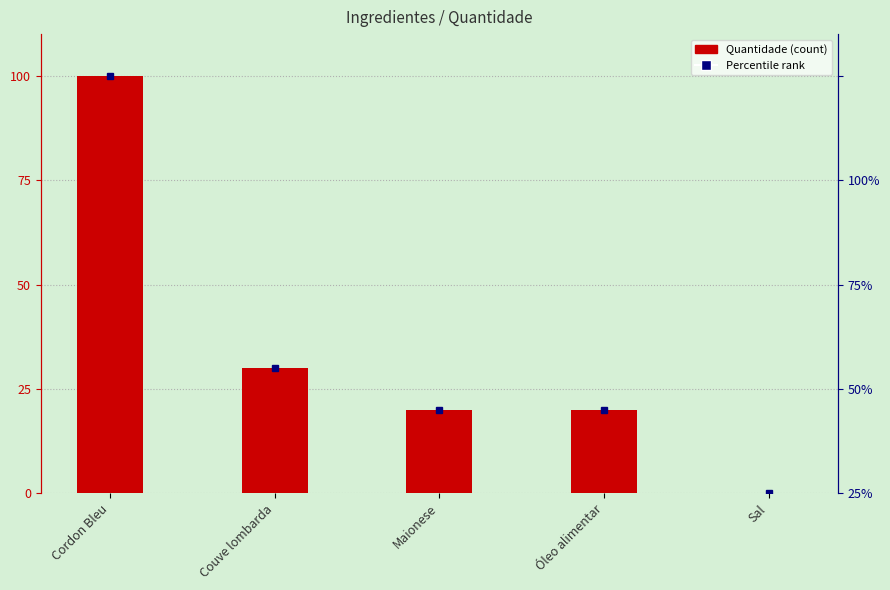

How many data points are above 20?

2